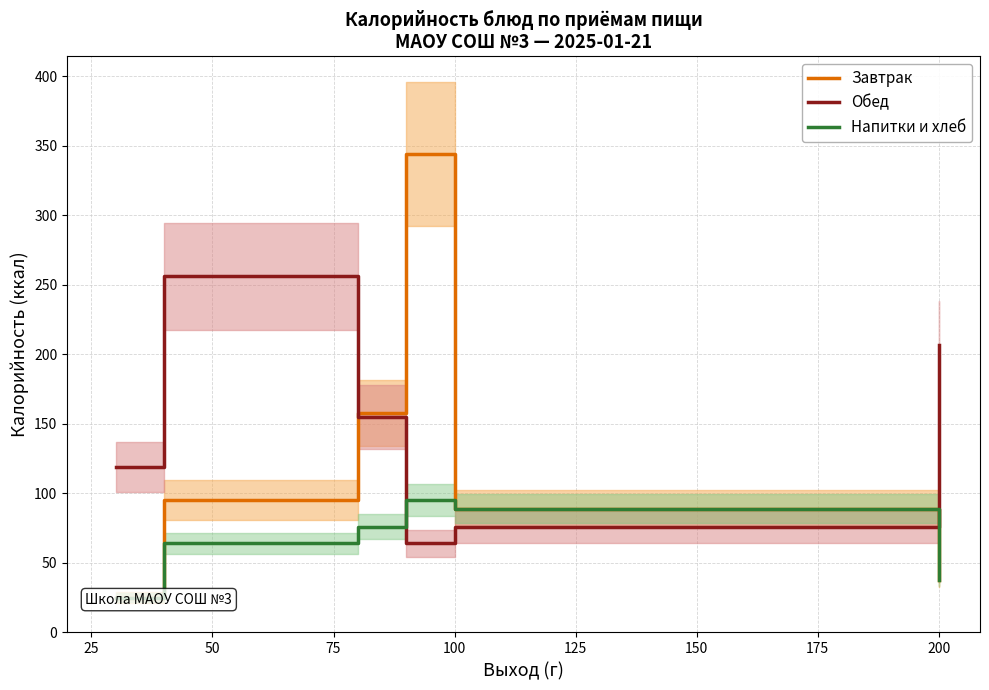

The value of Обед at 100 is 113. True or false?

False